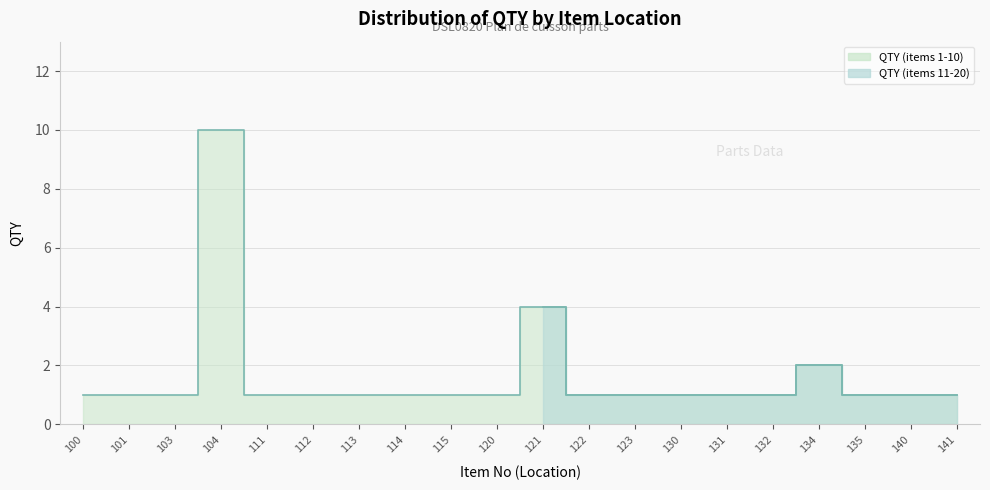

What is the difference between the maximum and second lowest values?

9